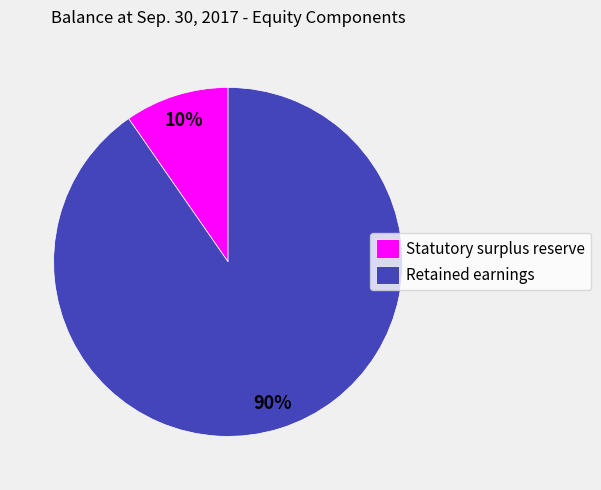

What is the smallest slice in the pie chart?

Statutory surplus reserve